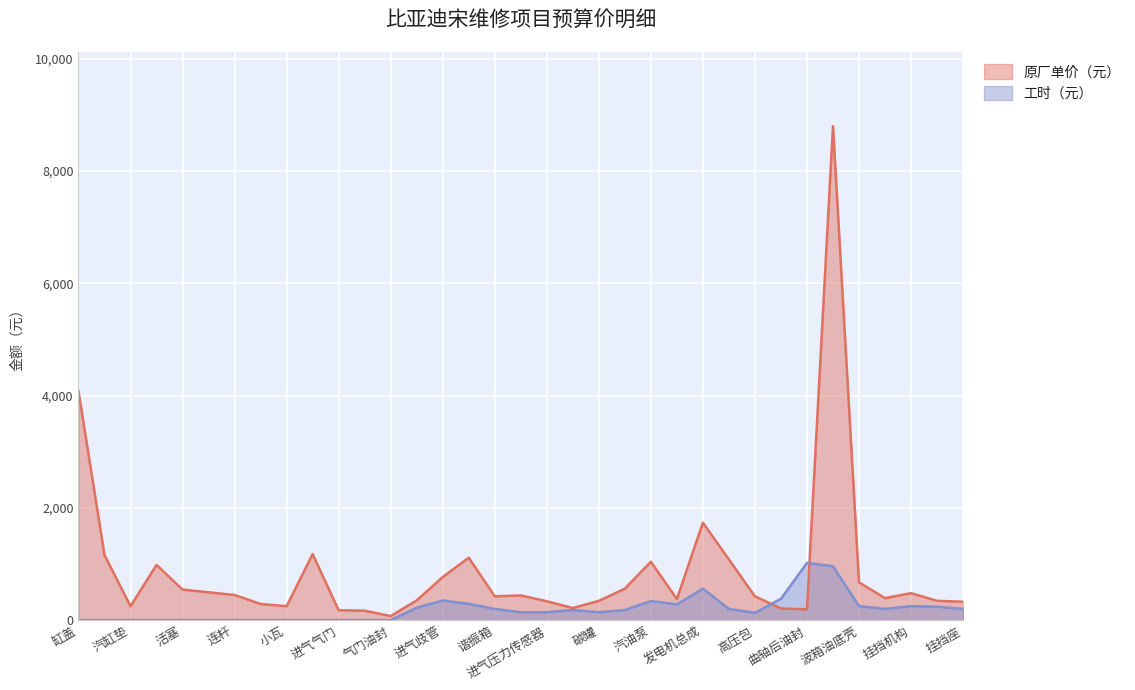

How many categories are shown in the chart?

35